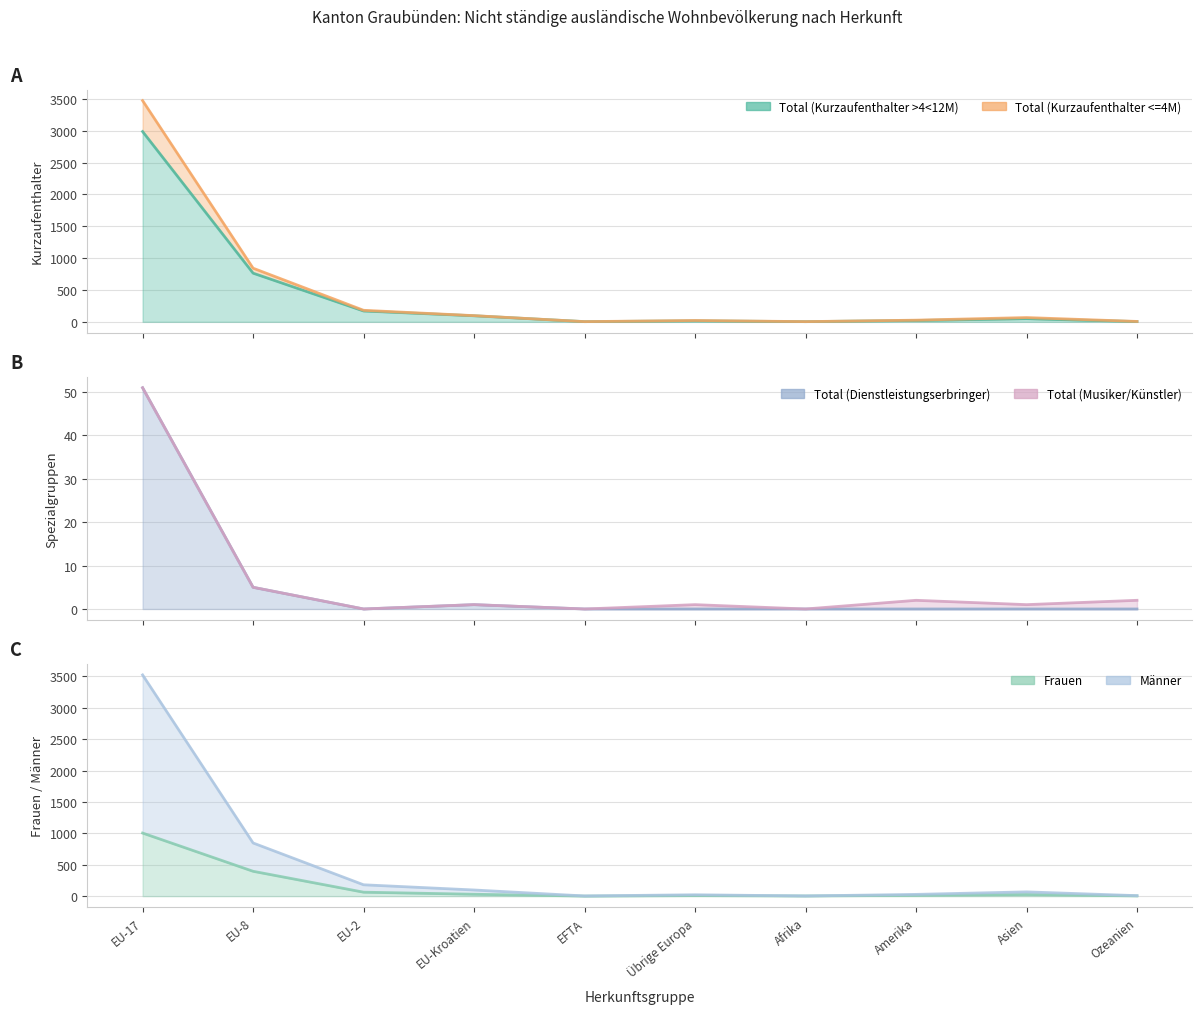

What is the value of the Männer point at the 1st from the left?

3524